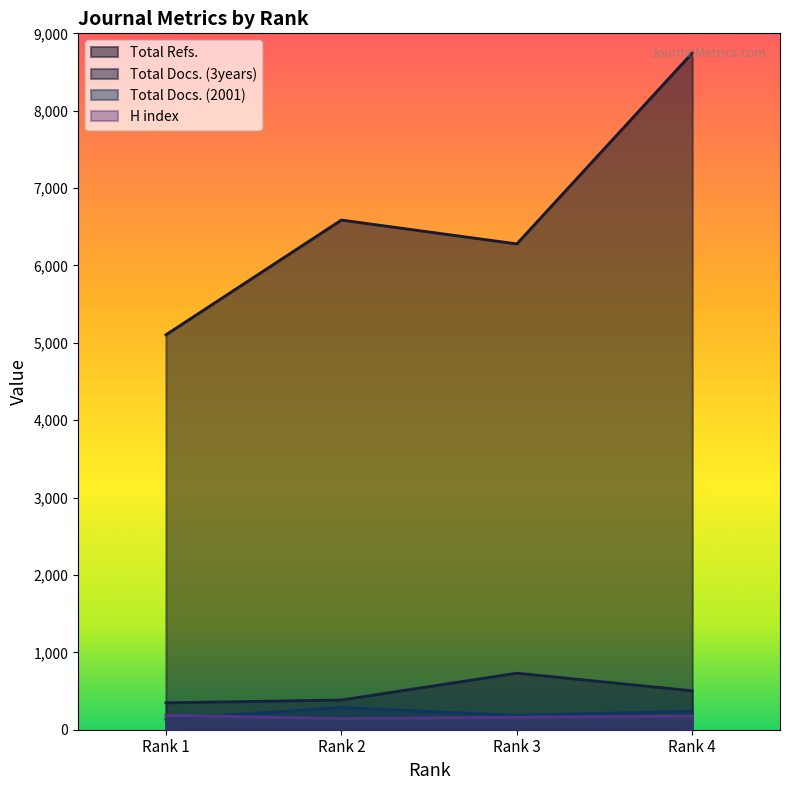

Reading right to left, what are all the values shown in this chart?

H index: Rank 4=176	Rank 3=163	Rank 2=144	Rank 1=187
Total Docs. (2001): Rank 4=240	Rank 3=185	Rank 2=287	Rank 1=135
Total Docs. (3years): Rank 4=503	Rank 3=731	Rank 2=384	Rank 1=348
Total Refs.: Rank 4=8747	Rank 3=6279	Rank 2=6587	Rank 1=5104